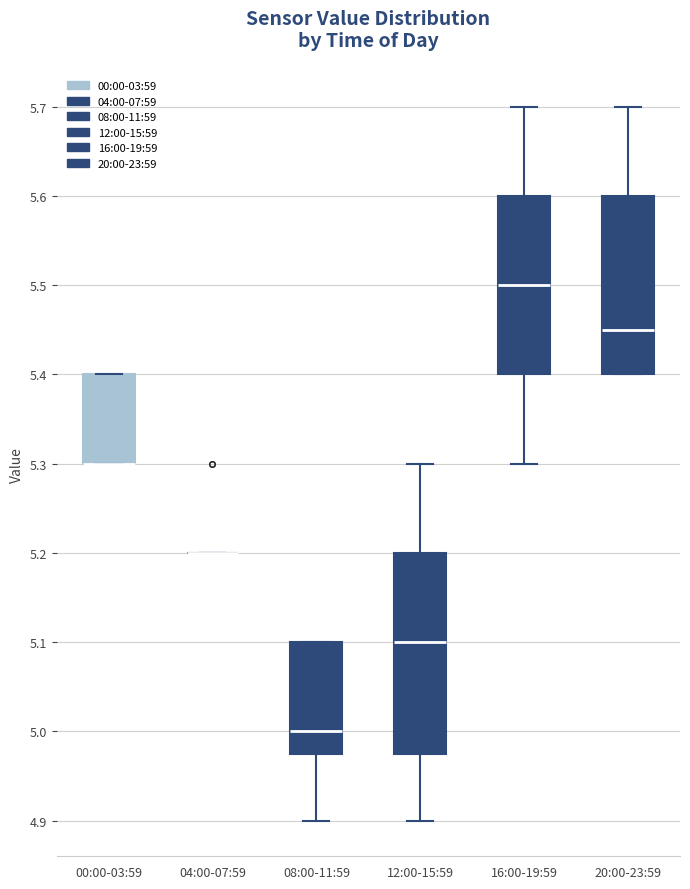

Reading left to right, read every box against the y-axis: the position of its median line, the range the box covers, and the ends of its whiskers. The values are not printed on the chart, so give them approximately, as read against the axis.

00:00-03:59: median 5.30 (drawn on the box's lower edge), box 5.30 to 5.40, whiskers 5.30 to 5.40
04:00-07:59: box collapsed to a line at 5.20, whiskers 5.20 to 5.20
08:00-11:59: median 5.00, box 4.98 to 5.10, whiskers 4.90 to 5.10
12:00-15:59: median 5.10, box 4.98 to 5.20, whiskers 4.90 to 5.30
16:00-19:59: median 5.50, box 5.40 to 5.60, whiskers 5.30 to 5.70
20:00-23:59: median 5.45, box 5.40 to 5.60, whiskers 5.40 to 5.70